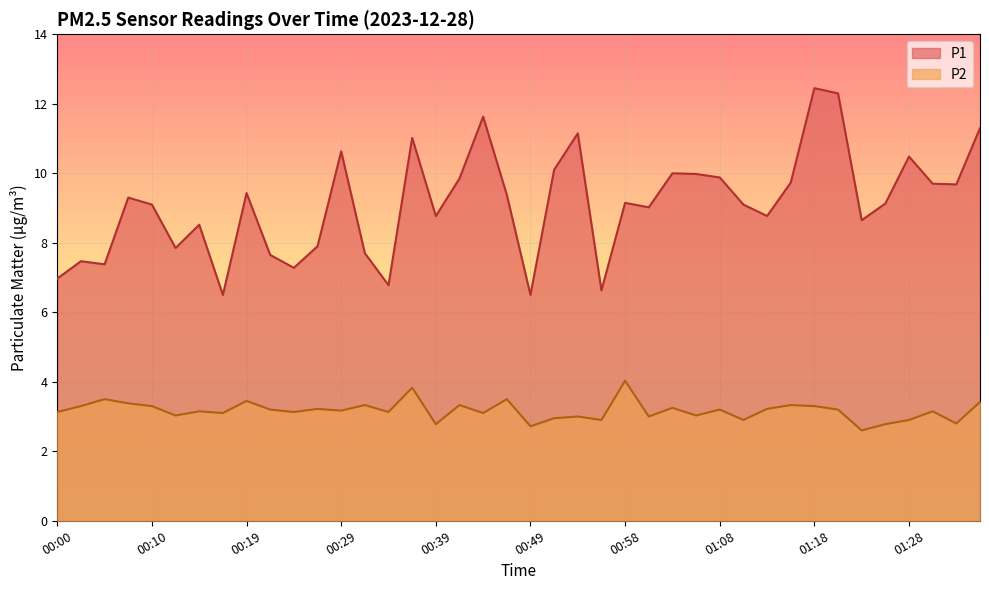

What is the total value across all series at 00:32?

11.0